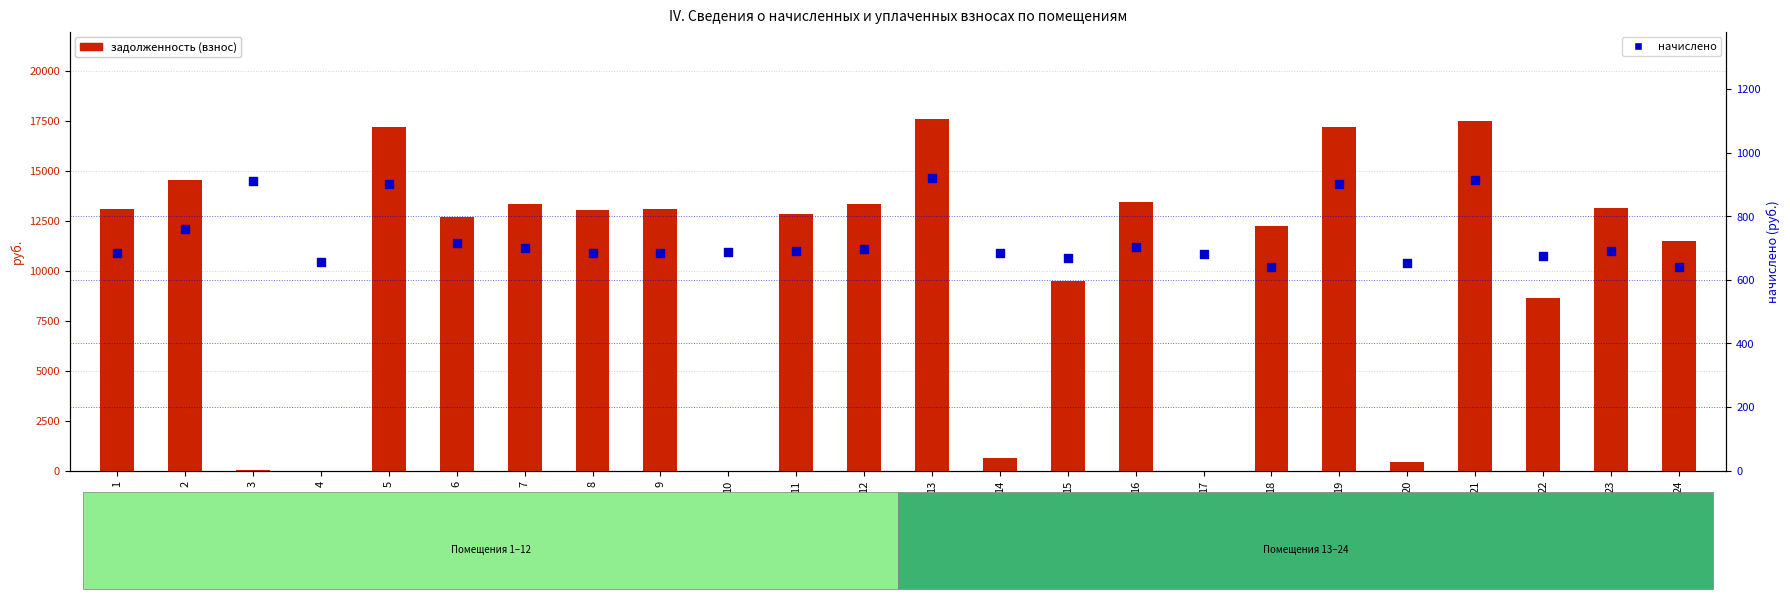

Which series reaches the minimum Y coordinate?

задолженность (взнос)